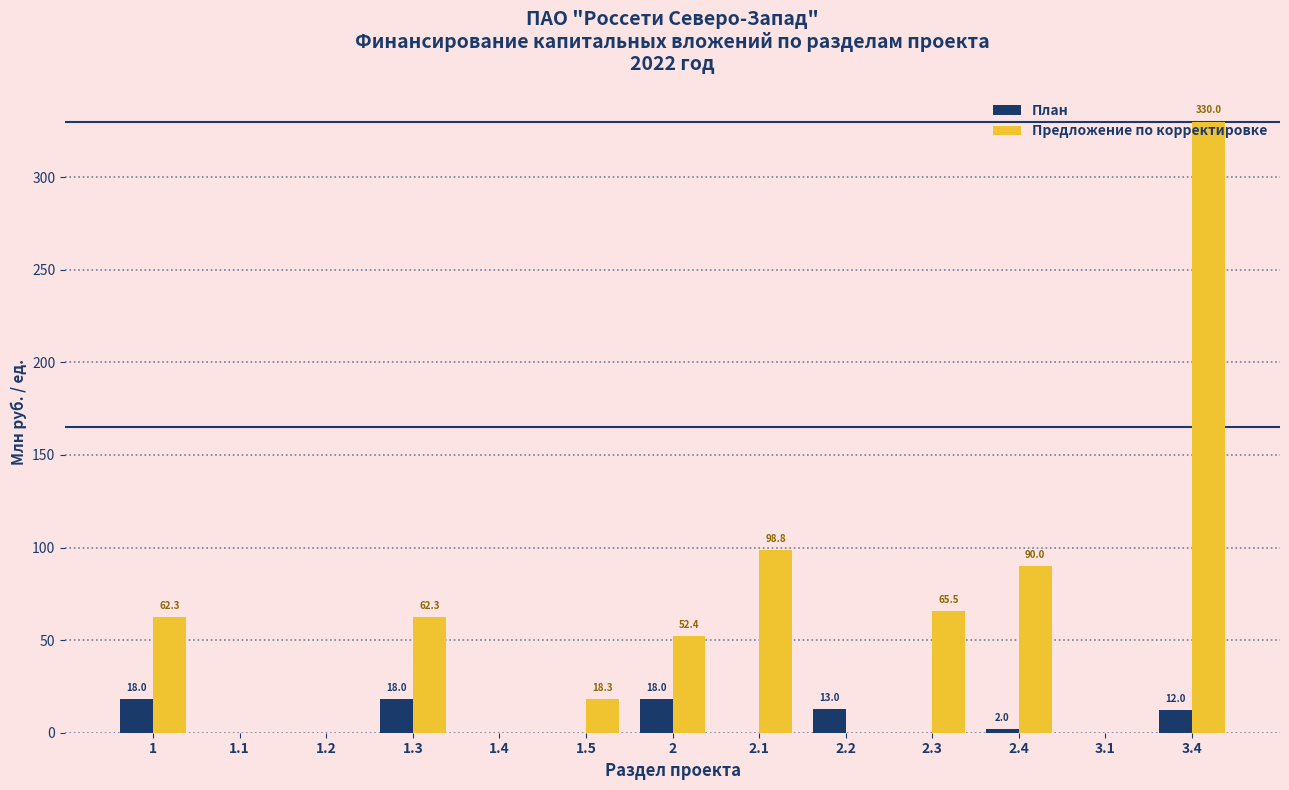

What are all the series names shown in the legend?

План, Предложение по корректировке